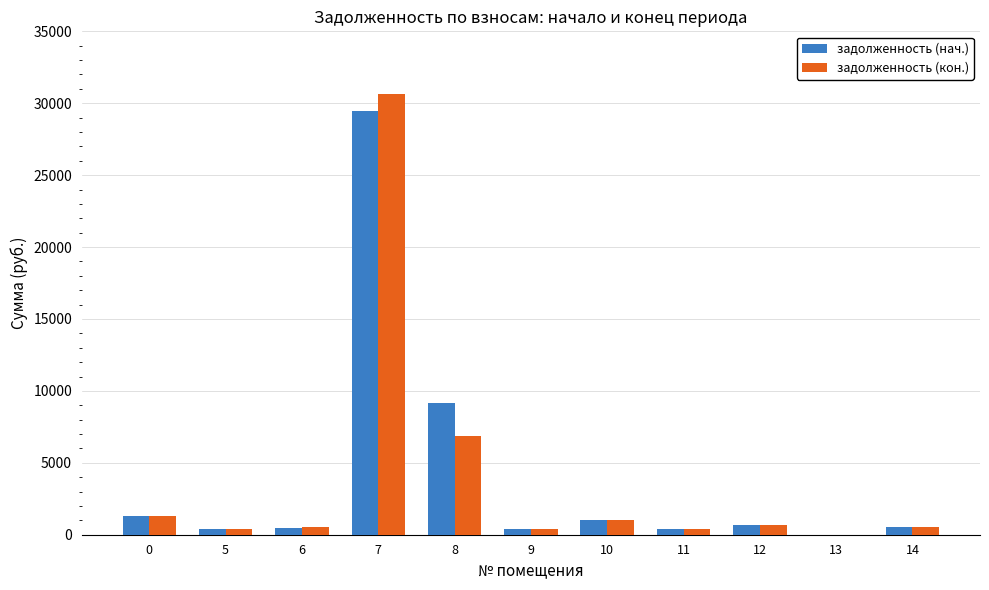

The value of задолженность (нач.) at 9 is 405.7. True or false?

True